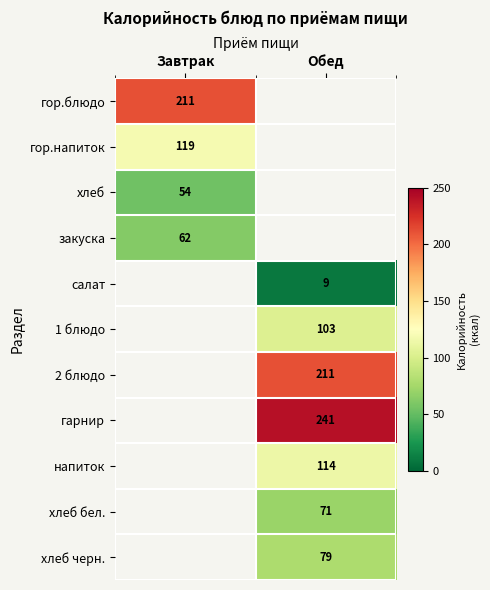

Is the value of хлеб черн. at Обед greater than the value of гарнир at Обед?

No